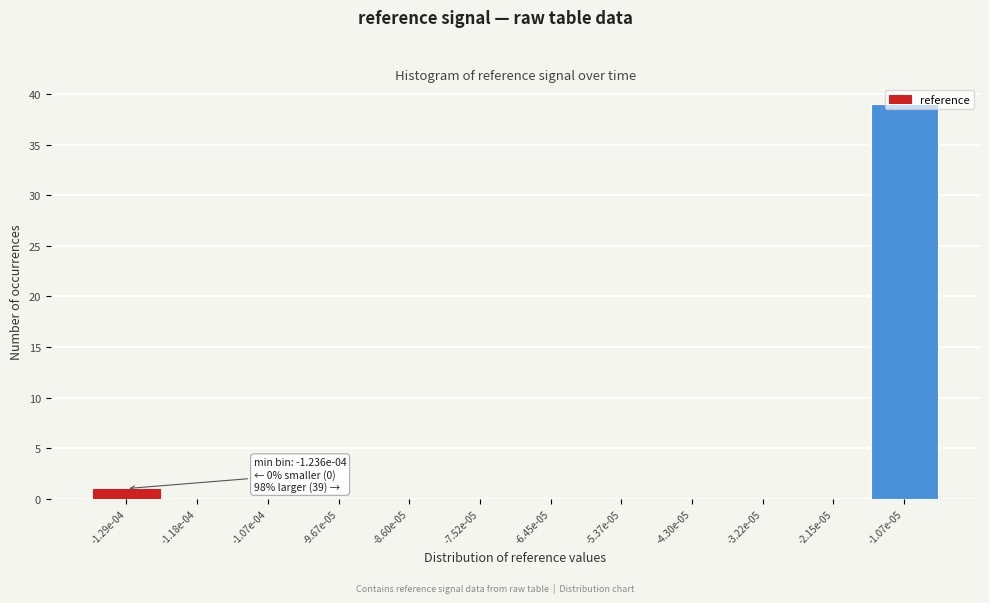

What is the greatest value displayed?

39